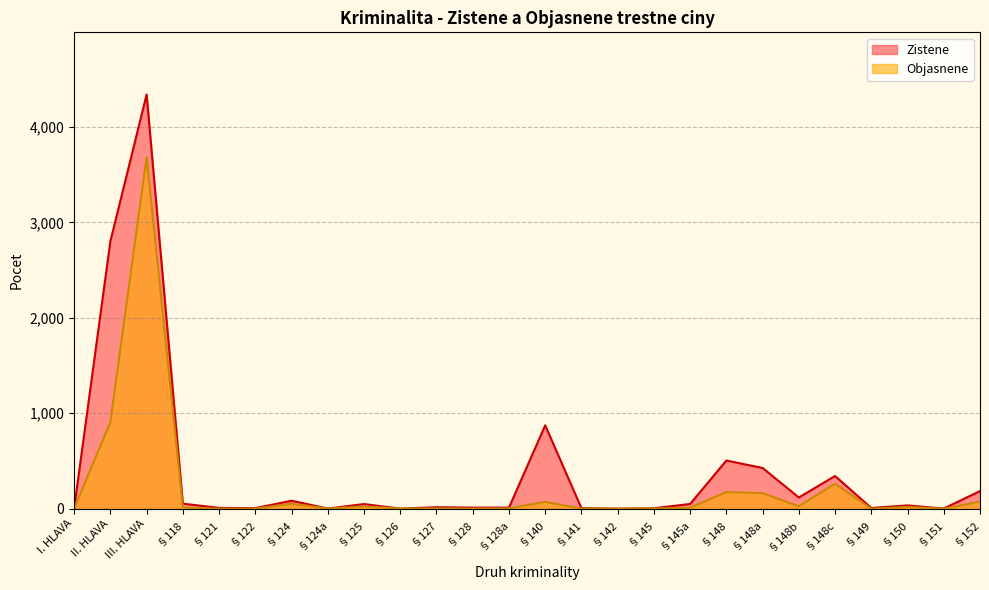

How many lines are shown in the chart?

2